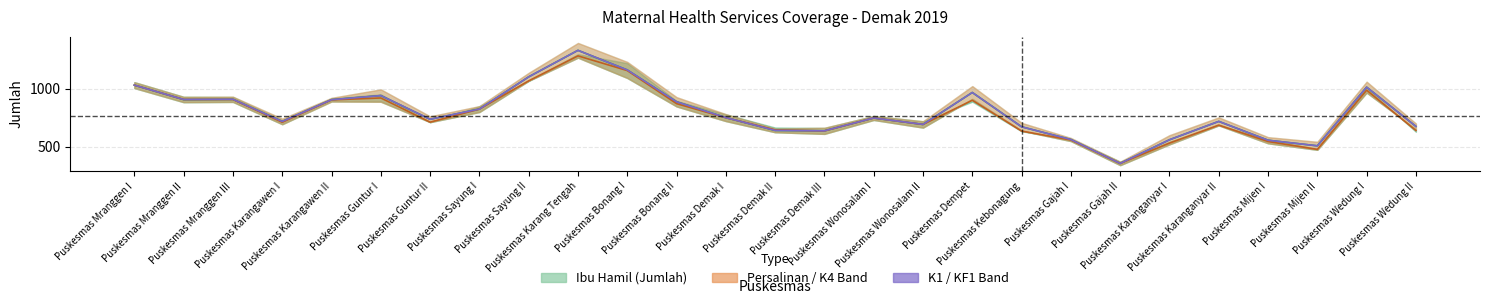

How many lines are shown in the chart?

3